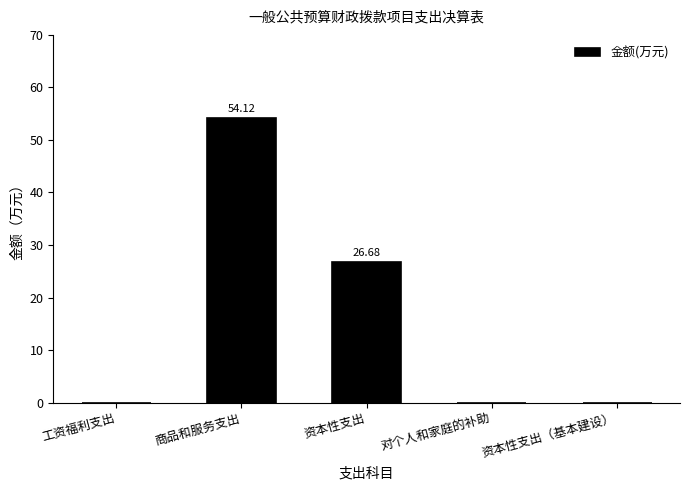

What is the sum of the values at 资本性支出 and 资本性支出（基本建设）?

26.7